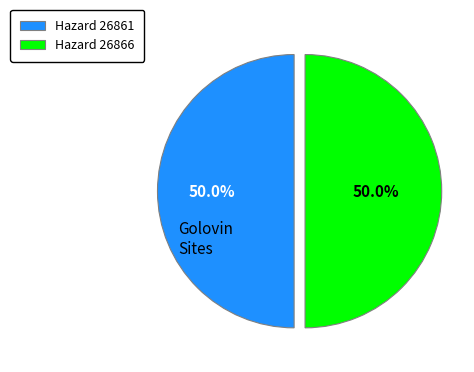

How much of the chart is everything except Hazard 26866?

50.0%